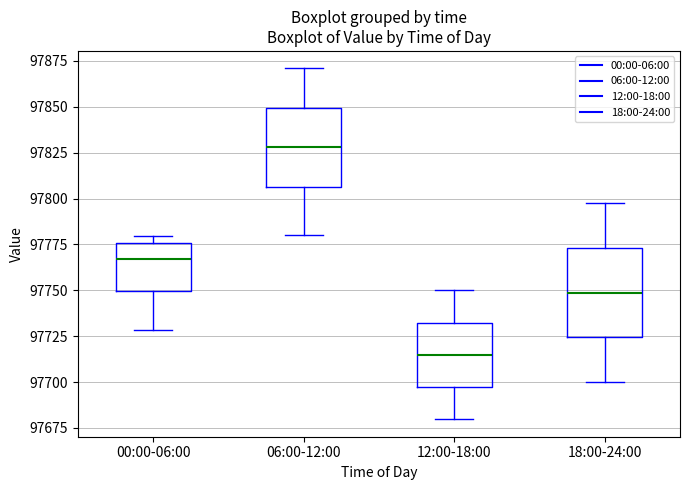

Which box is the tallest, from its lower edge to its upper edge?

18:00-24:00